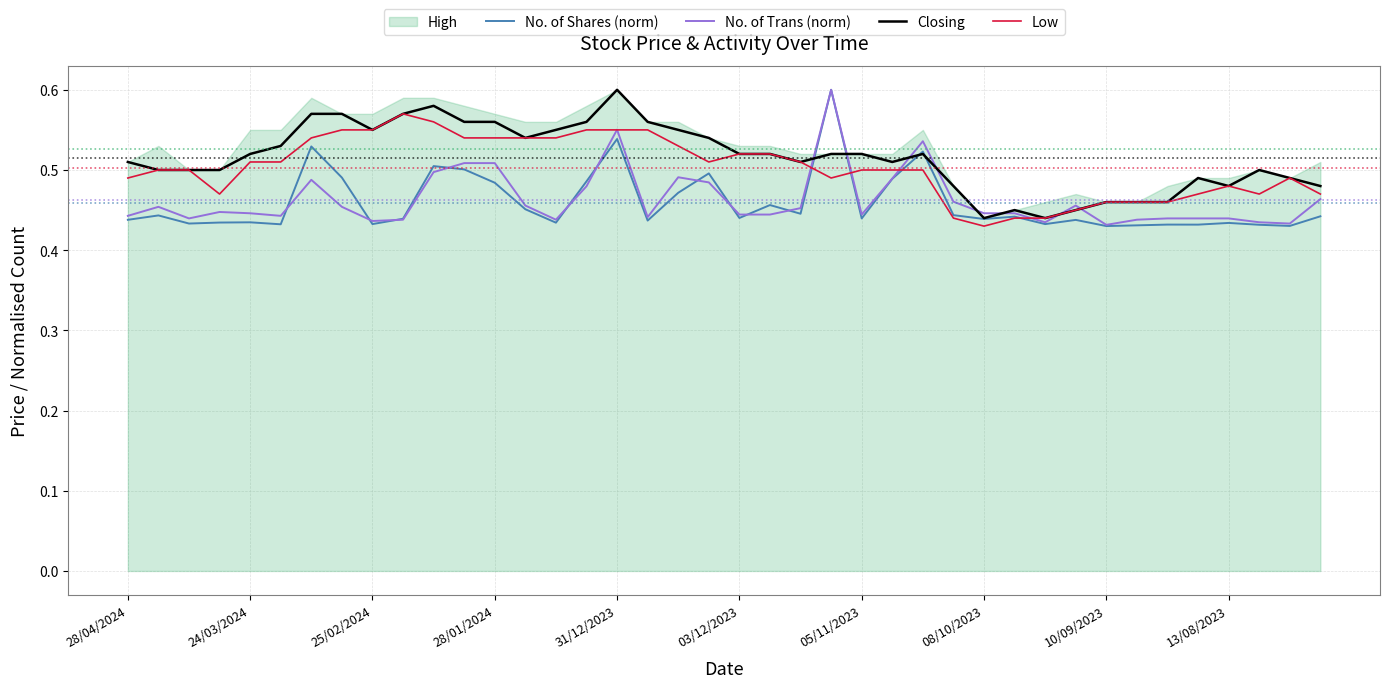

The No. of Trans (norm) series shows 0.6 at 24/03/2024. True or false?

False